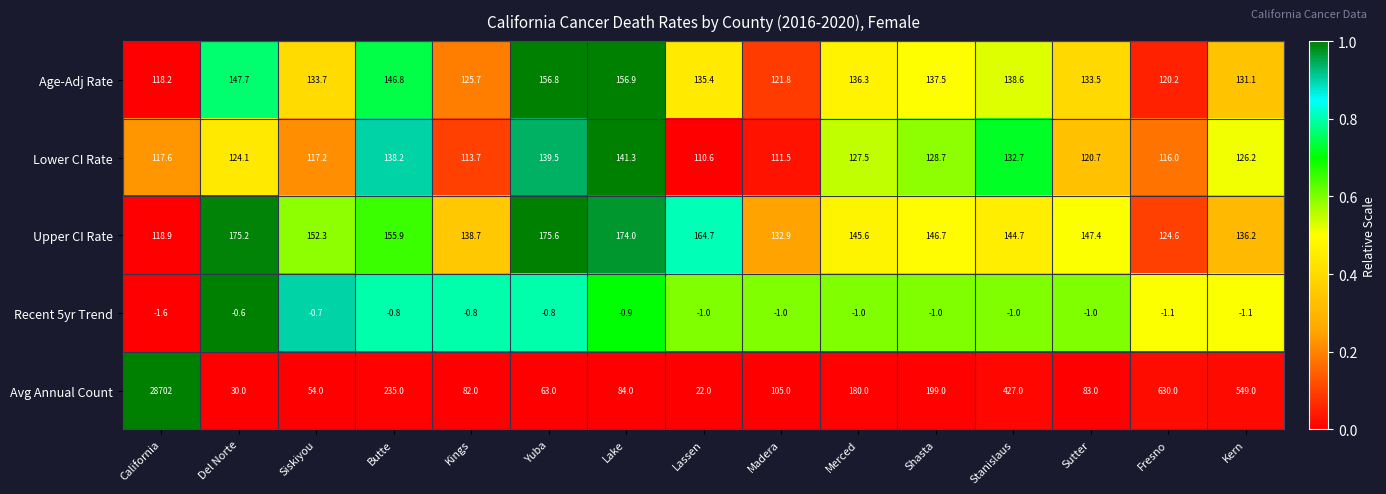

Is the value of Recent 5yr Trend at Siskiyou greater than the value of Age-Adj Rate at Madera?

No